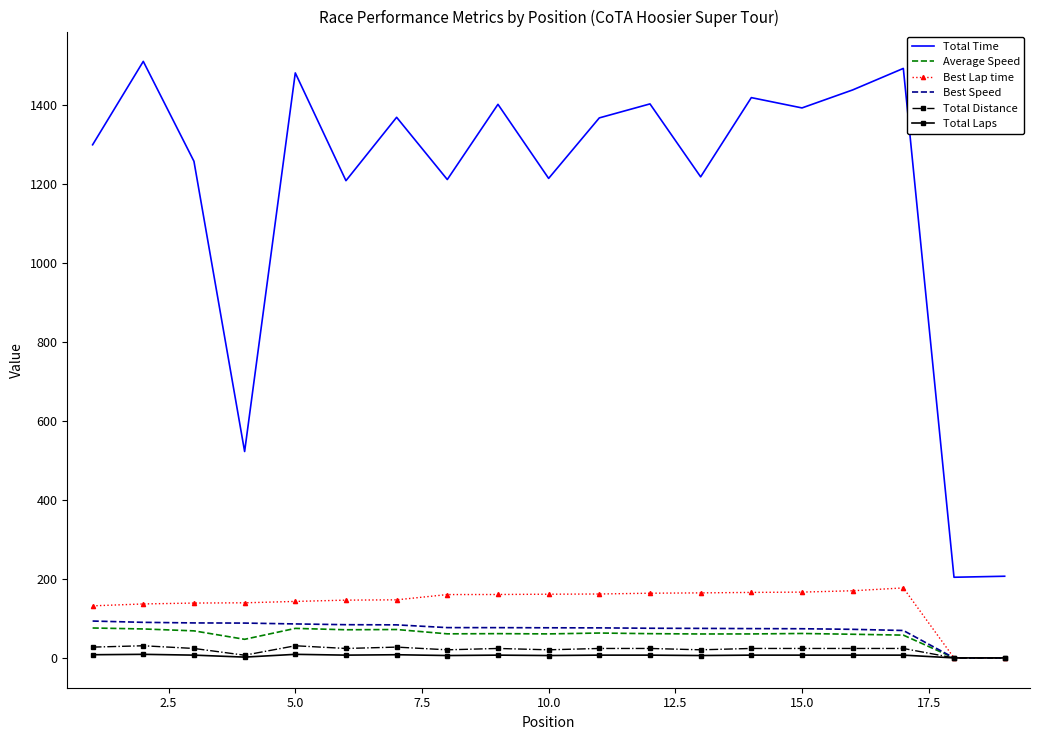

What is the maximum value for Best Speed?

93.2